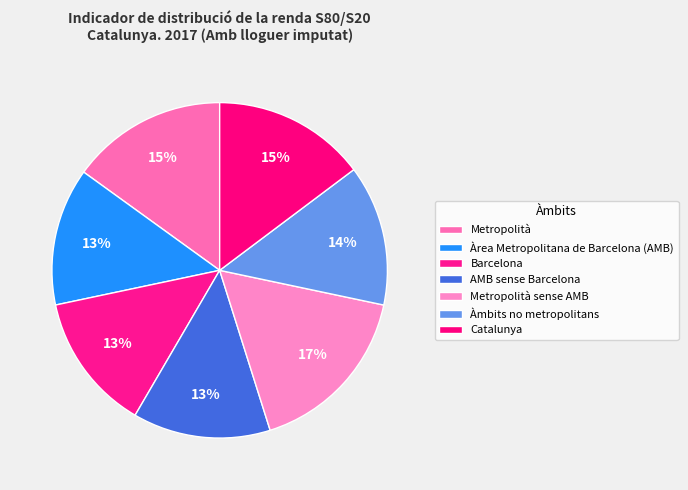

To the nearest percent, what is the combined percentage of Metropolità sense AMB and Metropolità?

32%